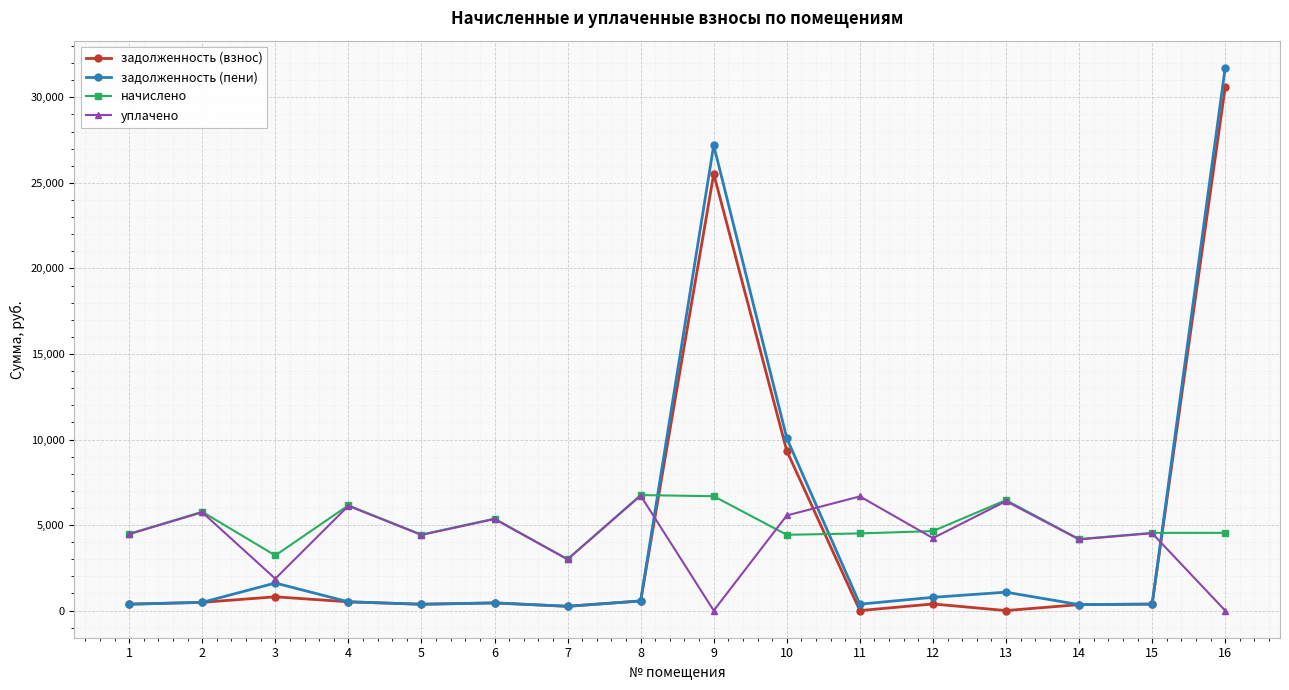

The value of уплачено at 8 is 10335.5. True or false?

False